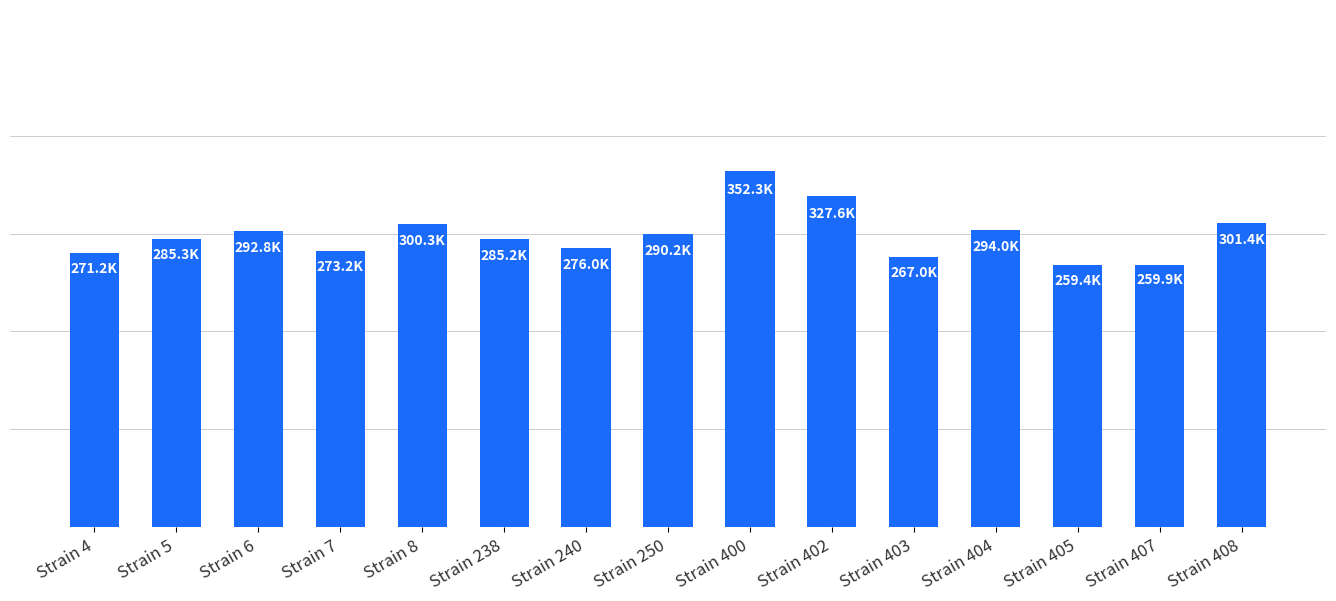

Are the bars horizontal?

No